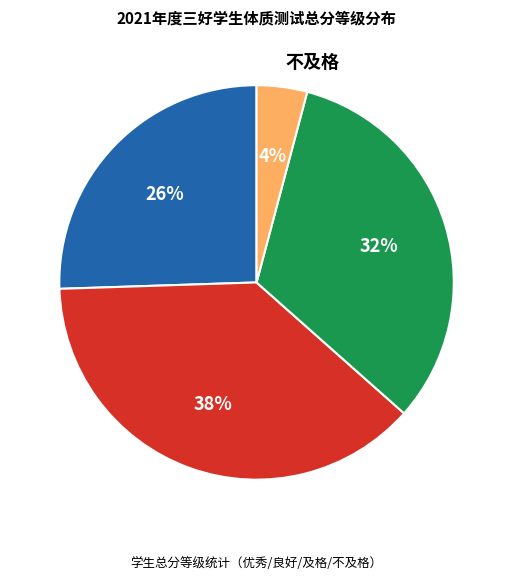

Which has a higher value, 不及格 or 优秀?

优秀